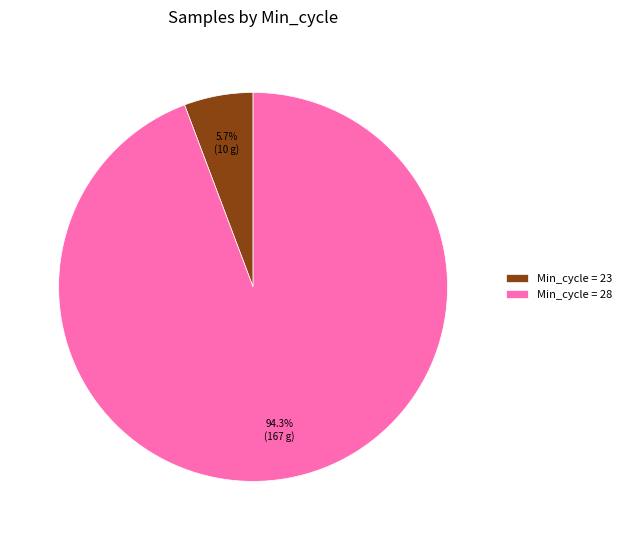

Does any single category account for the majority?

Yes